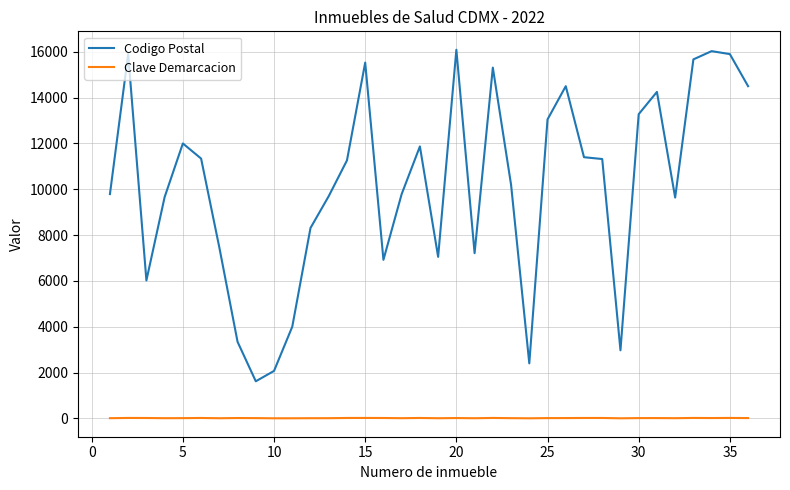

True or false: Codigo Postal has more than 0 points higher than both neighbors.

True